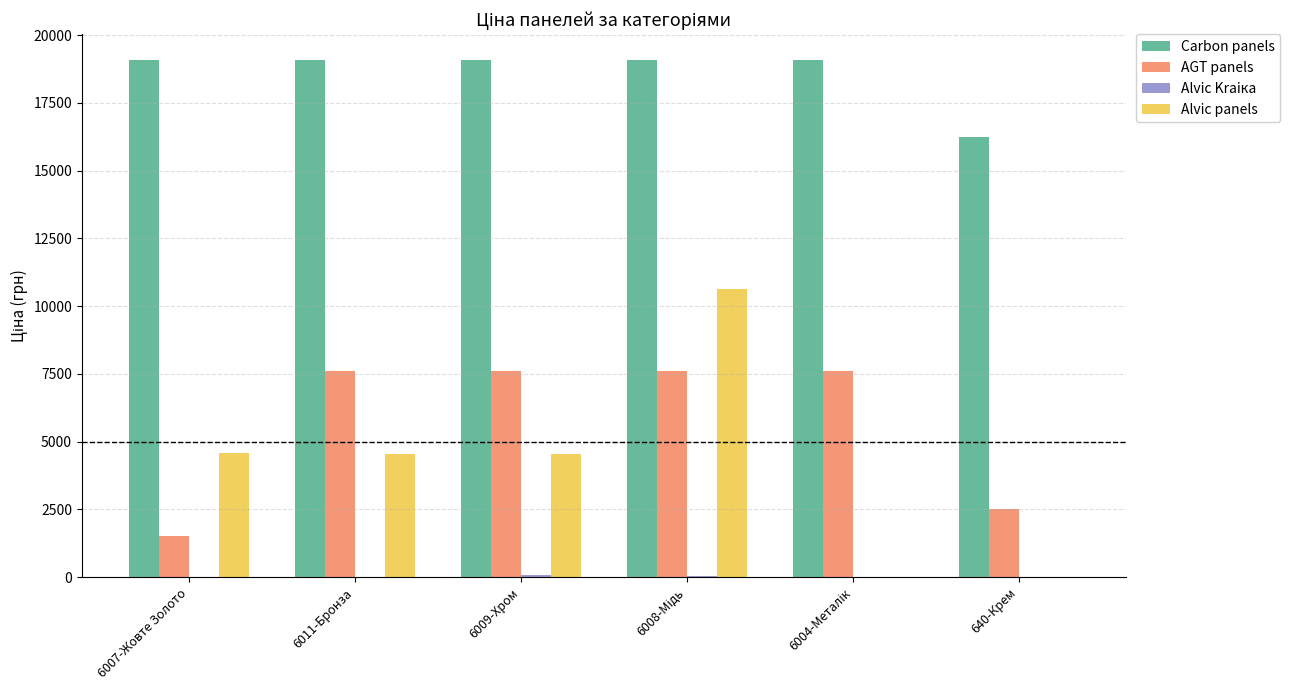

What is the maximum value shown in the chart?

19076.9